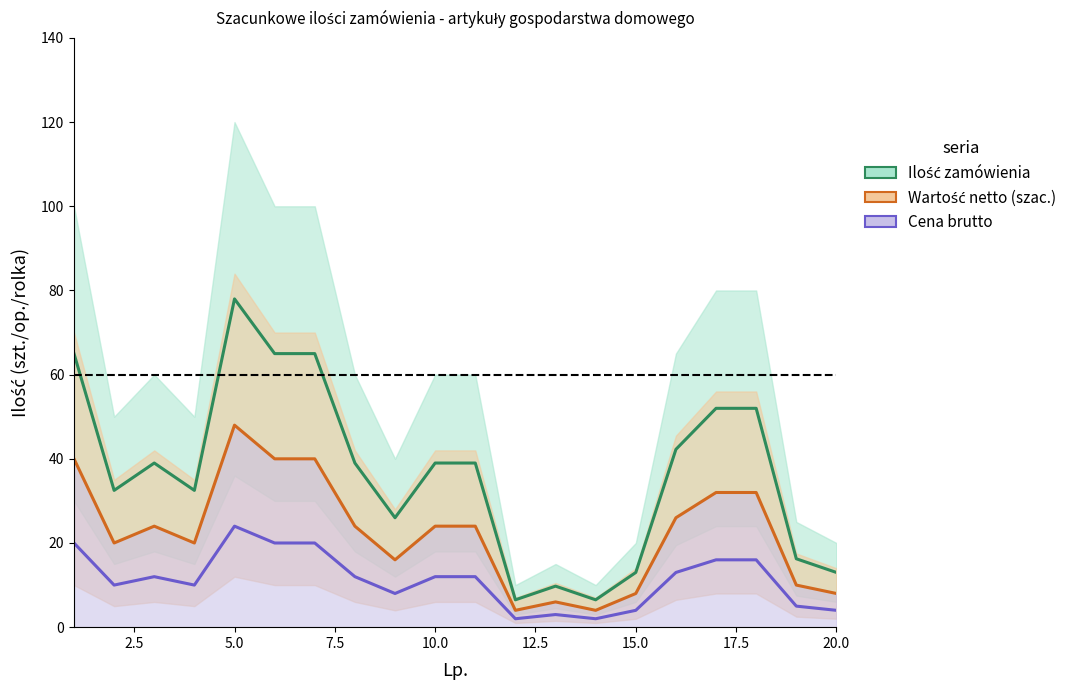

Is the value of Cena brutto at 17.5 greater than the value of Ilość zamówienia at 7.5?

No